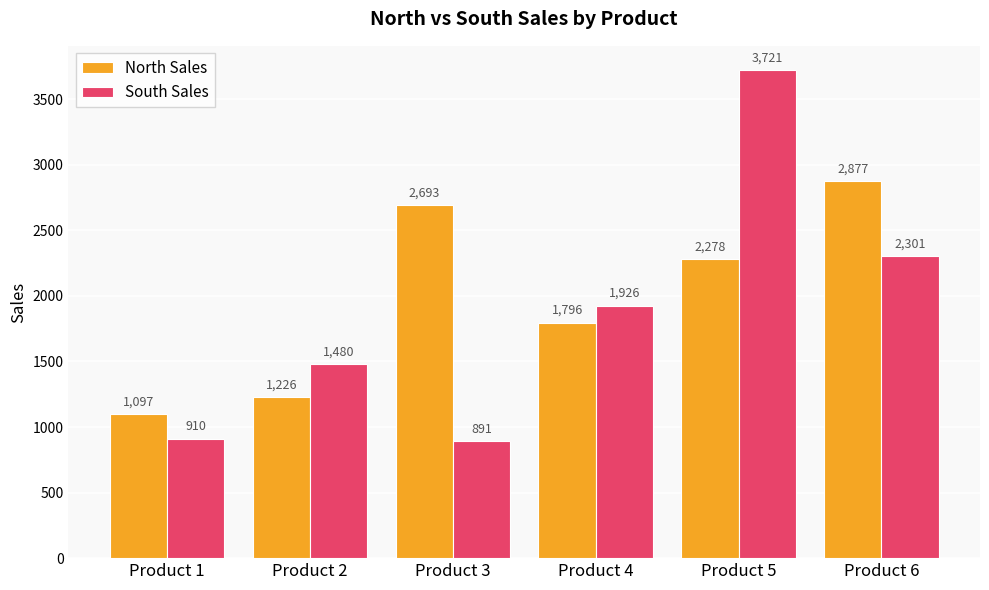

How many distinct data groups are displayed?

2